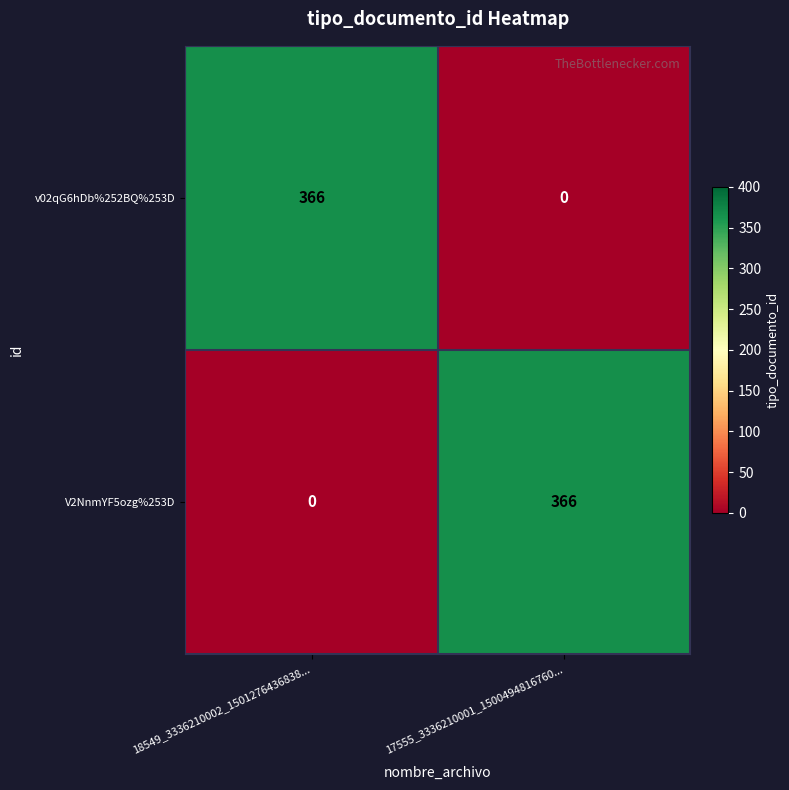

At which label is V2NnmYF5ozg%253D closest to 183?

18549_3336210002_1501276436838...